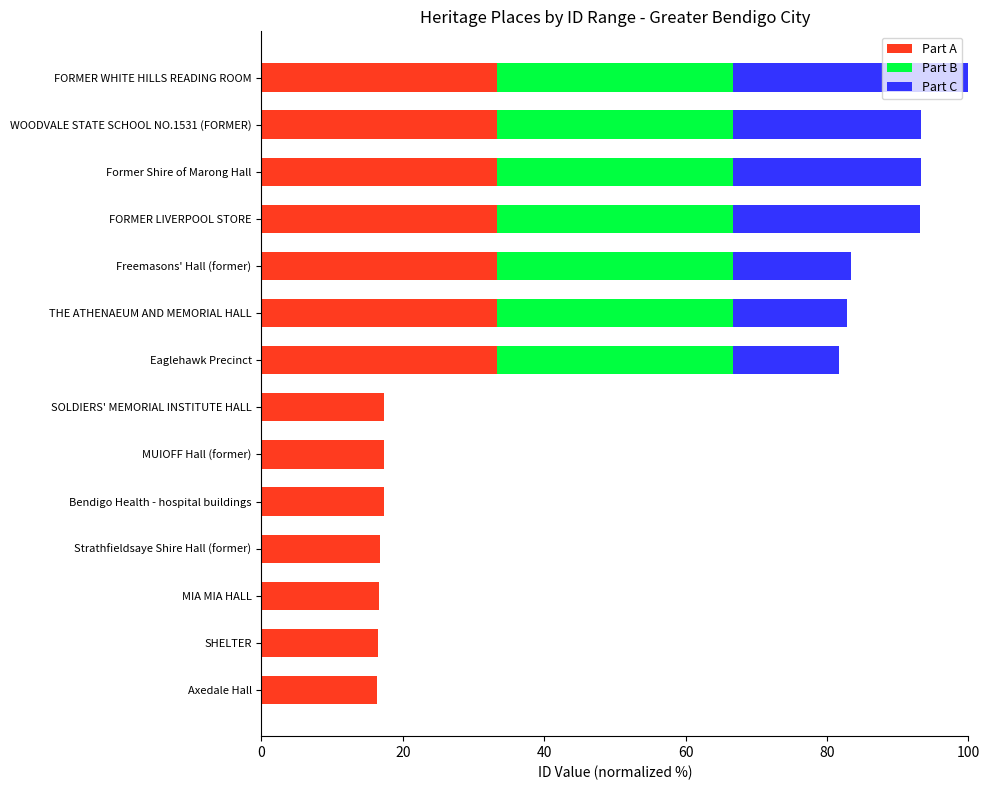

Is it true that Part A equals 33.3 at Freemasons' Hall (former)?

True